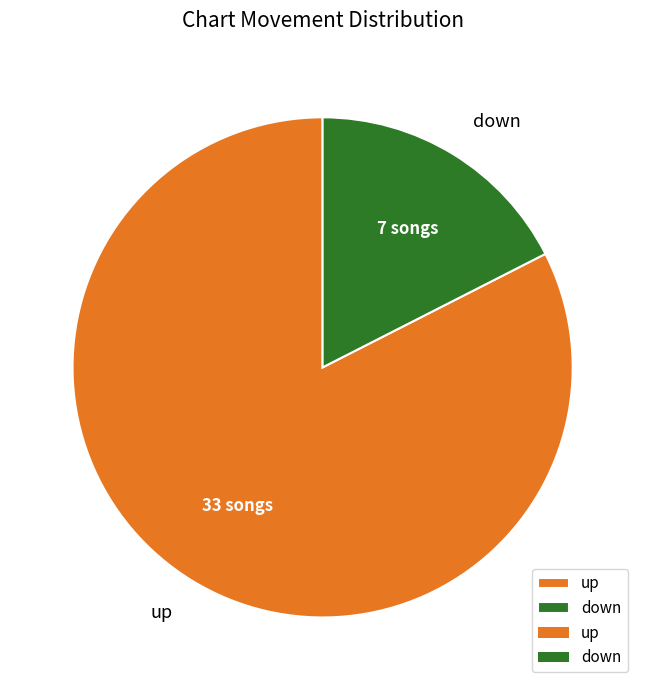

Rank the categories by value from highest to lowest.

up, down